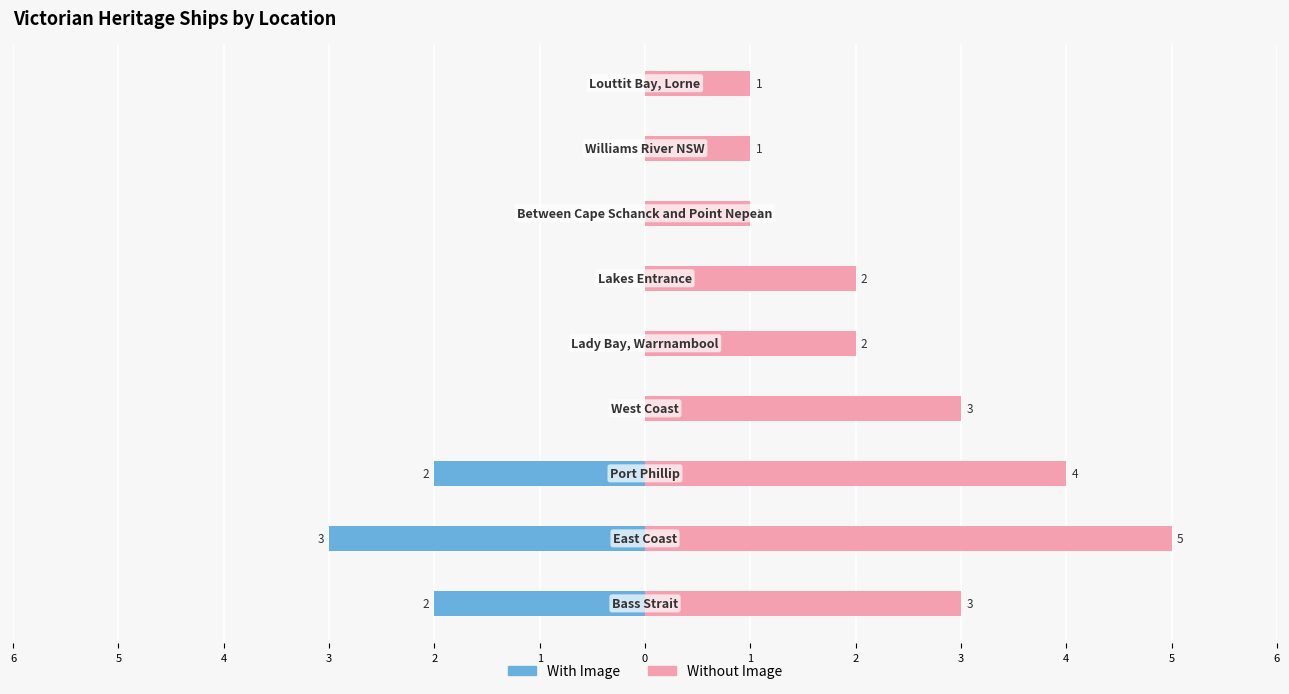

How many groups of bars are there?

9